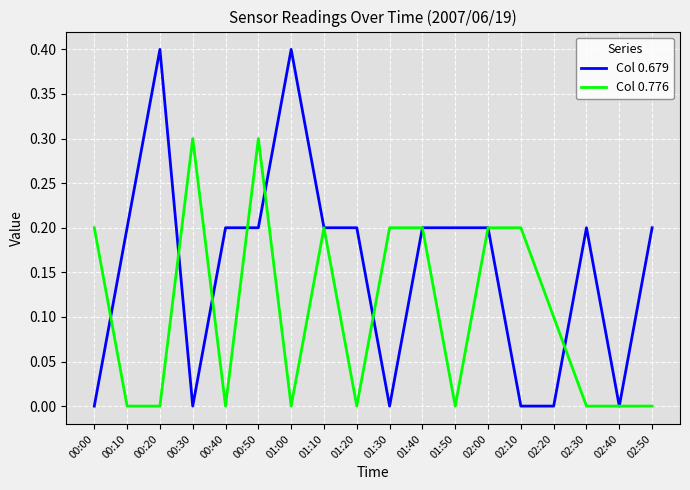

Rank the series at 02:20 from highest to lowest value.

Col 0.776, Col 0.679